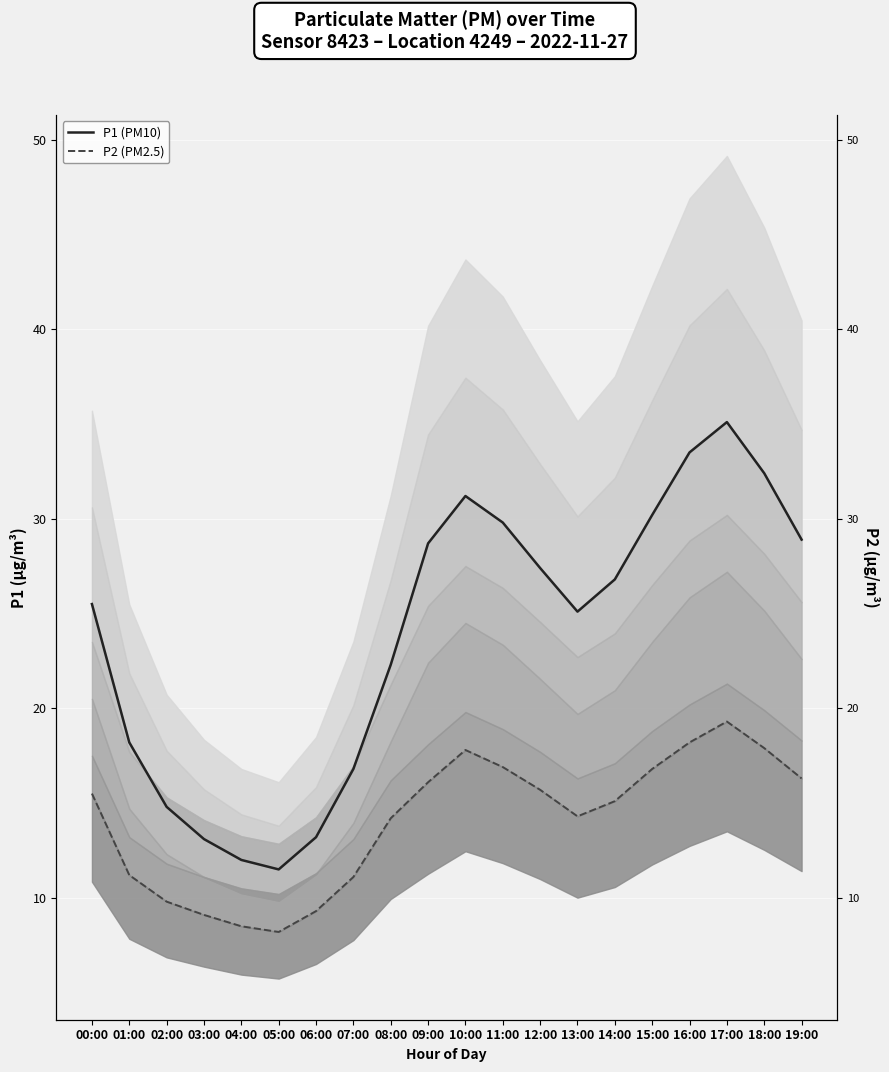

What is the value of the P2 point at the 15th from the left?

15.1